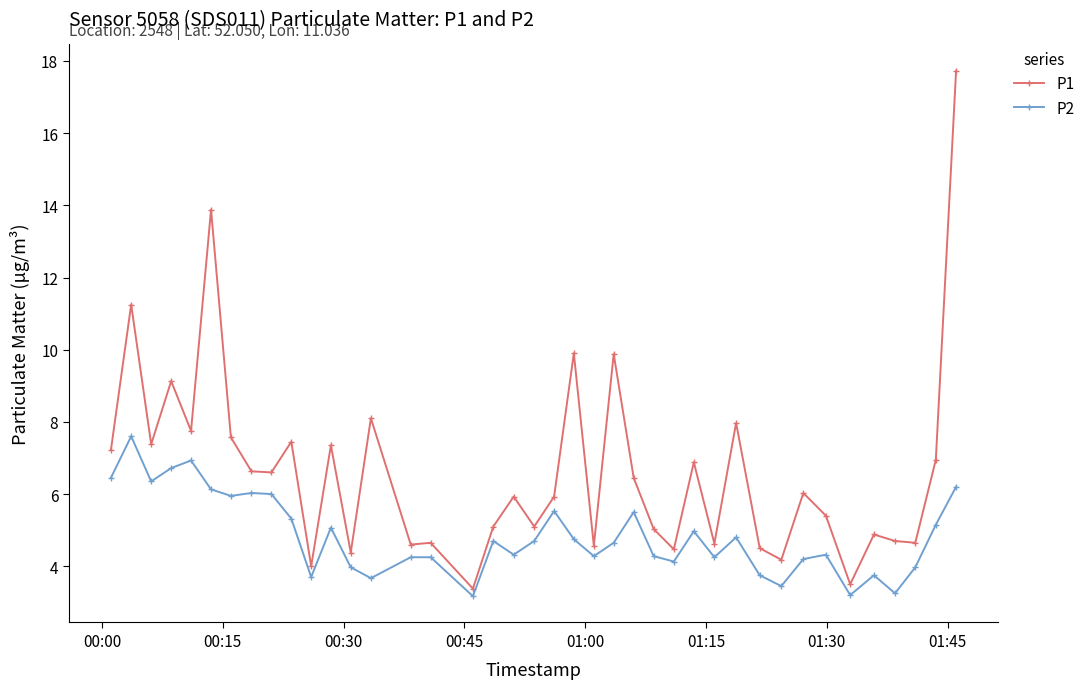

Which series has the largest range (max minus min)?

P1